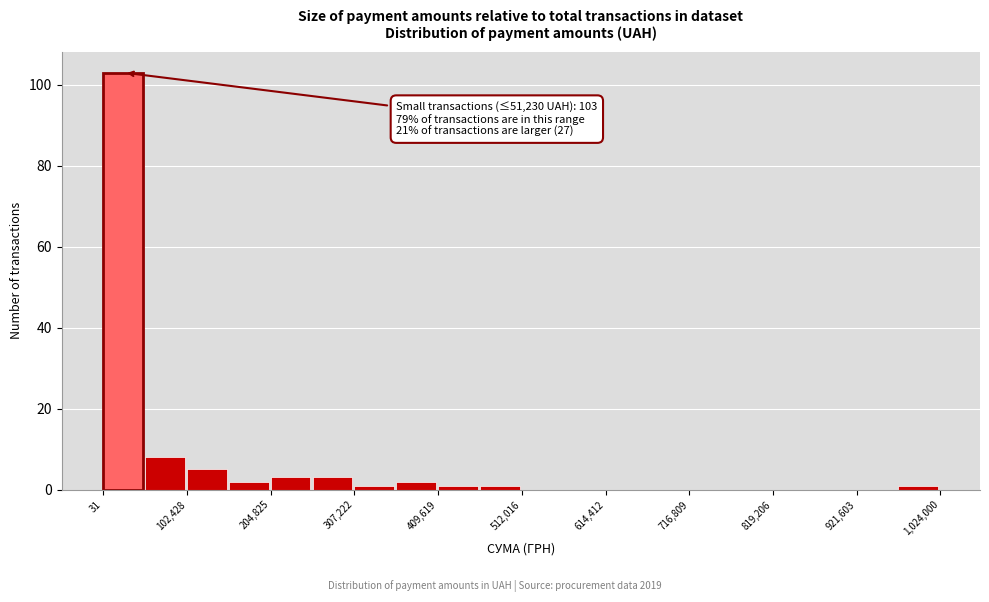

Read against the x-axis, roughly where is the centre of the tallest bar?

20000